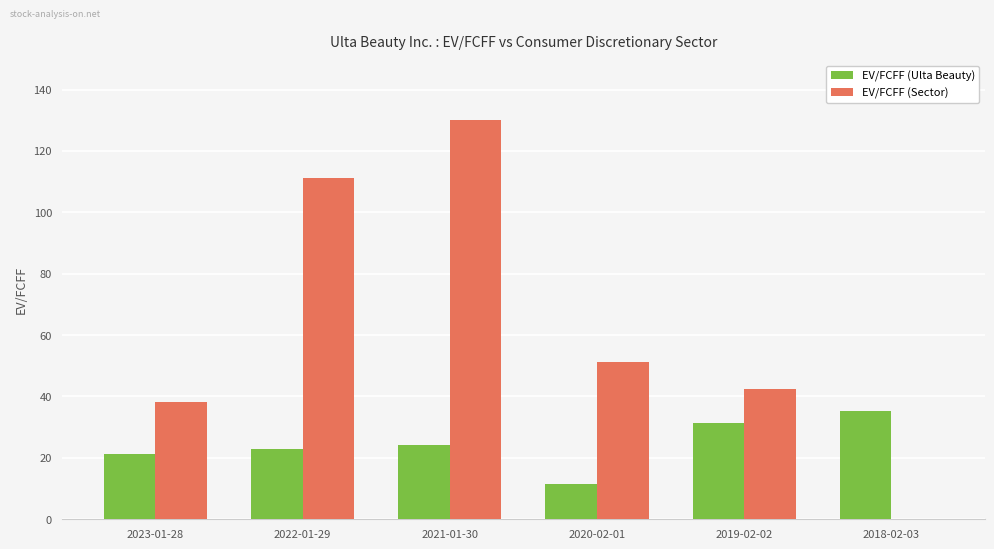

Which series changed the most between 2022-01-29 and 2020-02-01?

EV/FCFF (Sector)